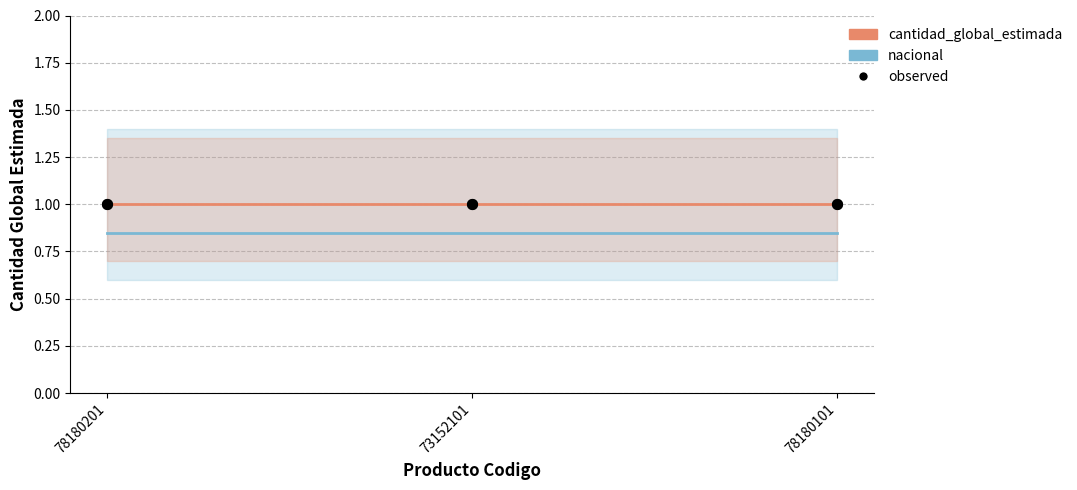

At which category is the sum across all series the highest?

78180201